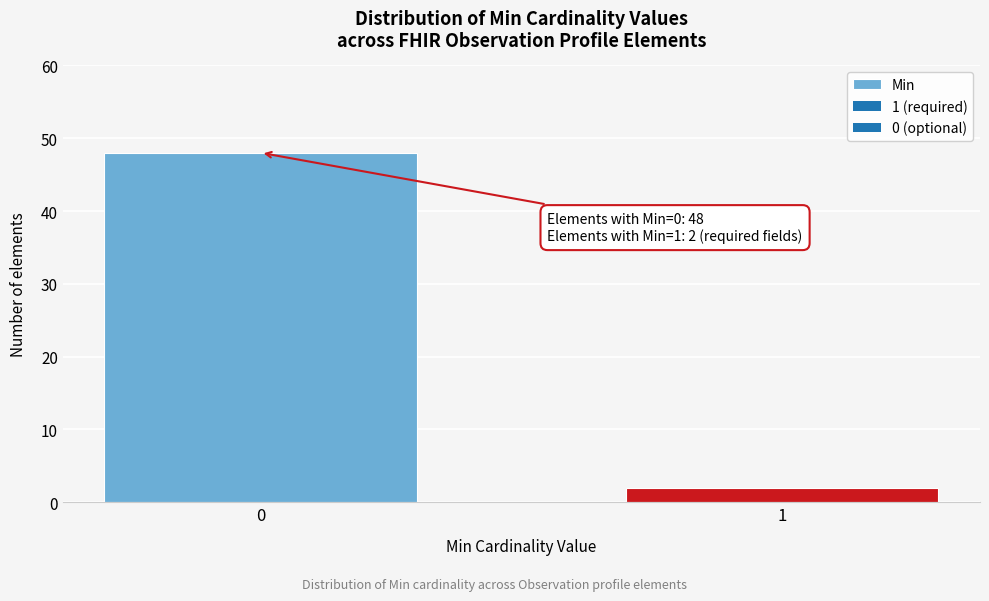

Reading right to left, transcribe all the data shown in this chart.

1=2	0=48